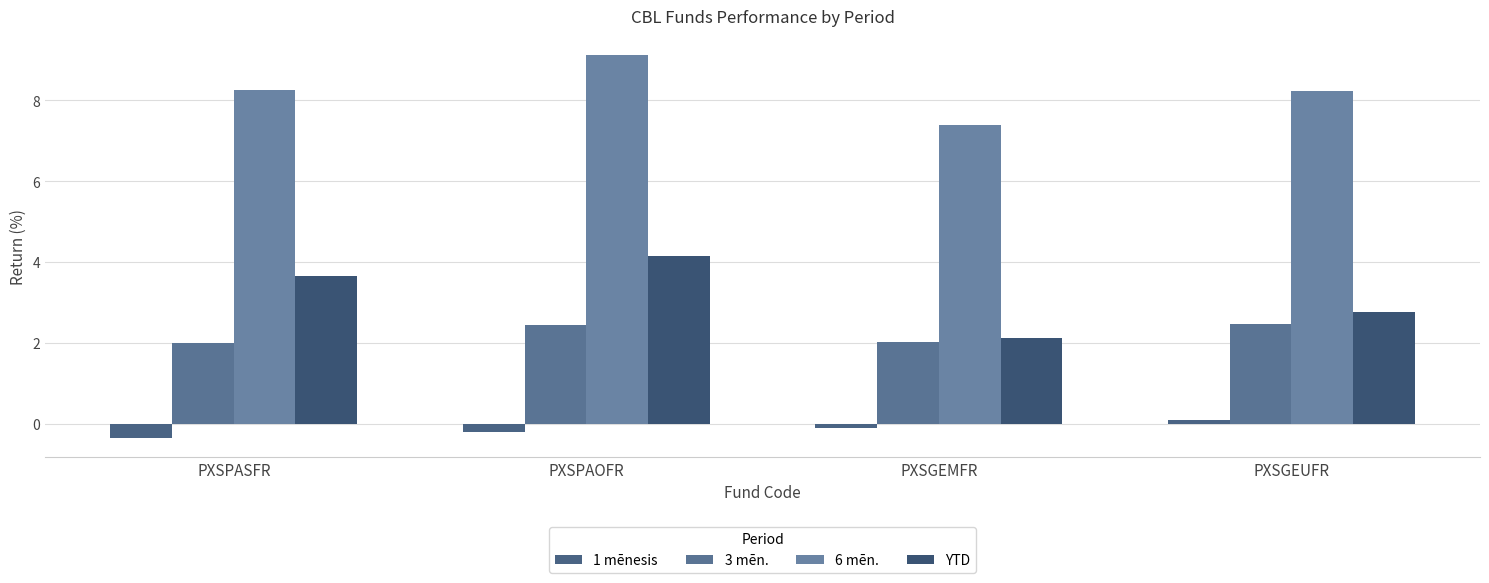

At which label does 6 mēn. reach its peak?

PXSPAOFR